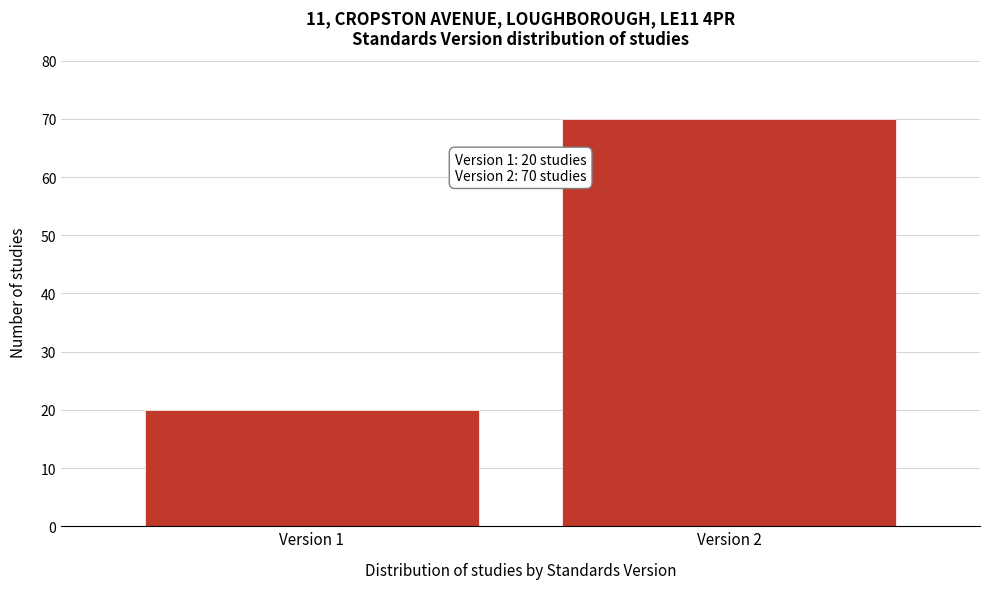

Reading left to right, extract all data points from this chart.

20	70